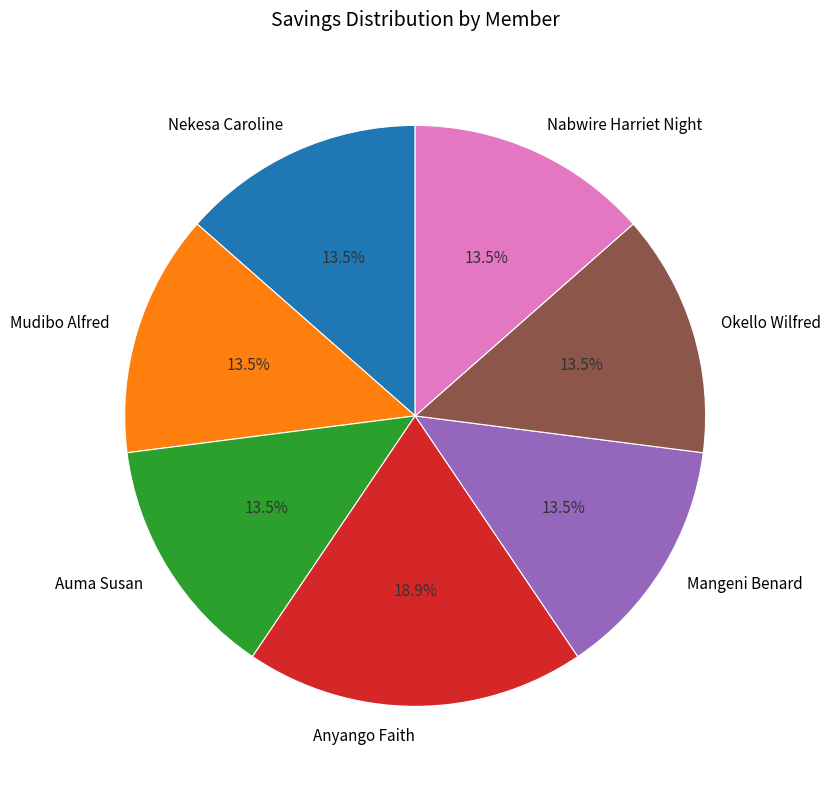

Is the sum of Okello Wilfred and Auma Susan greater than half?

No